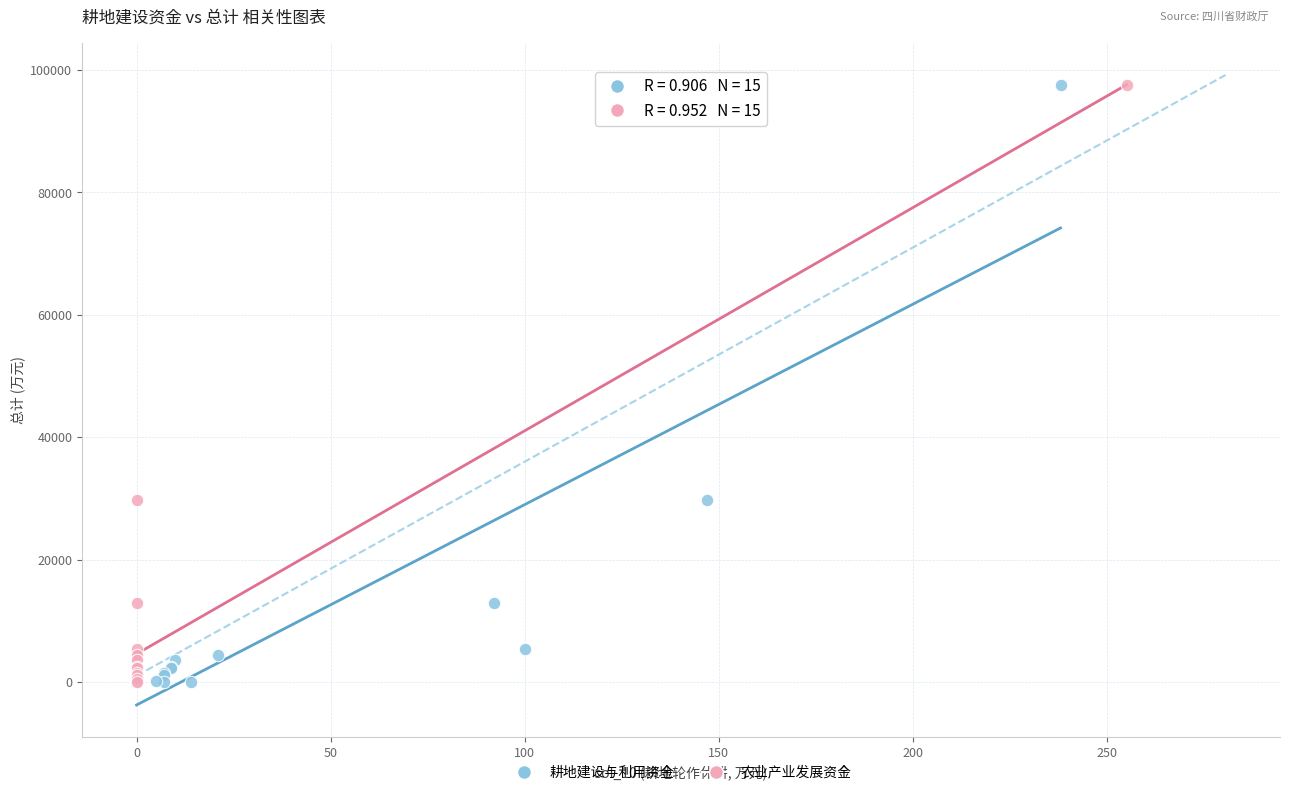

What are all the series names shown in the legend?

耕地建设与利用资金, 农业产业发展资金